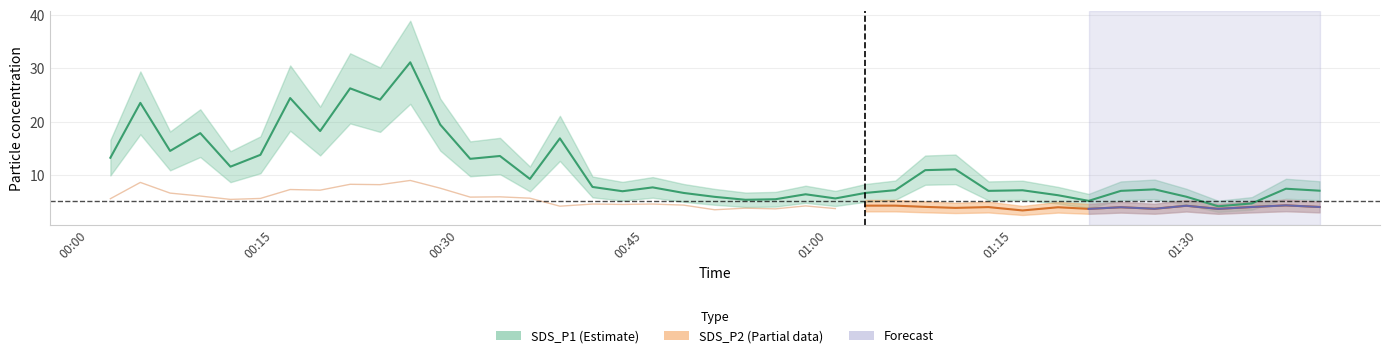

Rank the categories by value from highest to lowest.

2022/10/10 00:26:05, 2022/10/10 00:21:12, 2022/10/10 00:16:20, 2022/10/10 00:23:38, 2022/10/10 00:04:10, 2022/10/10 00:28:31, 2022/10/10 00:18:46, 2022/10/10 00:09:02, 2022/10/10 00:38:14, 2022/10/10 00:06:35, 2022/10/10 00:13:55, 2022/10/10 00:33:22, 2022/10/10 00:01:44, 2022/10/10 00:30:57, 2022/10/10 00:11:29, 2022/10/10 01:10:21, 2022/10/10 01:07:54, 2022/10/10 00:35:48, 2022/10/10 00:40:53, 2022/10/10 00:45:46, 2022/10/10 01:37:11, 2022/10/10 01:26:31, 2022/10/10 01:05:28, 2022/10/10 01:15:48, 2022/10/10 01:39:55, 2022/10/10 01:13:02, 2022/10/10 01:23:47, 2022/10/10 00:43:19, 2022/10/10 00:48:17, 2022/10/10 01:03:02, 2022/10/10 00:58:11, 2022/10/10 01:18:41, 2022/10/10 01:29:06, 2022/10/10 00:50:48, 2022/10/10 01:00:36, 2022/10/10 00:55:44, 2022/10/10 00:53:18, 2022/10/10 01:21:10, 2022/10/10 01:34:25, 2022/10/10 01:31:41